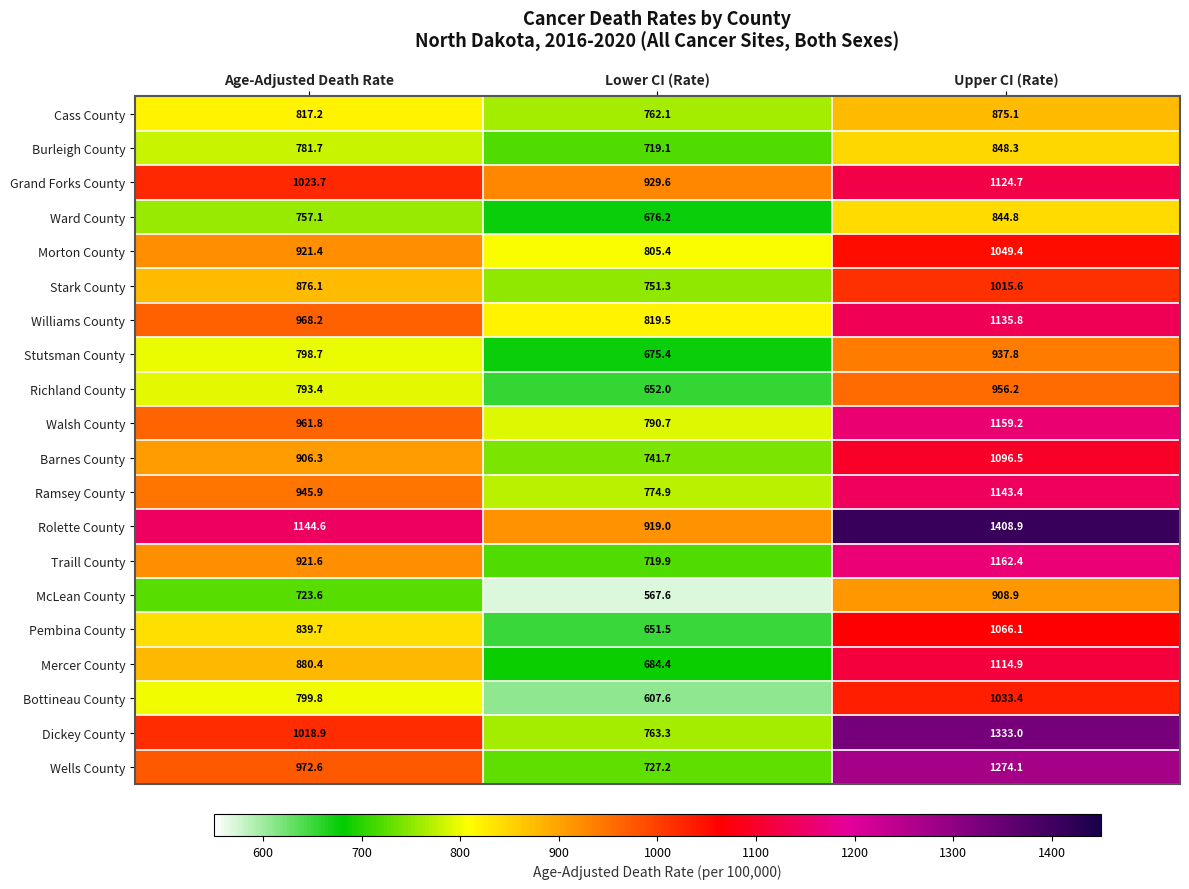

What is the difference between the second highest and minimum values in the Walsh County series?

171.1